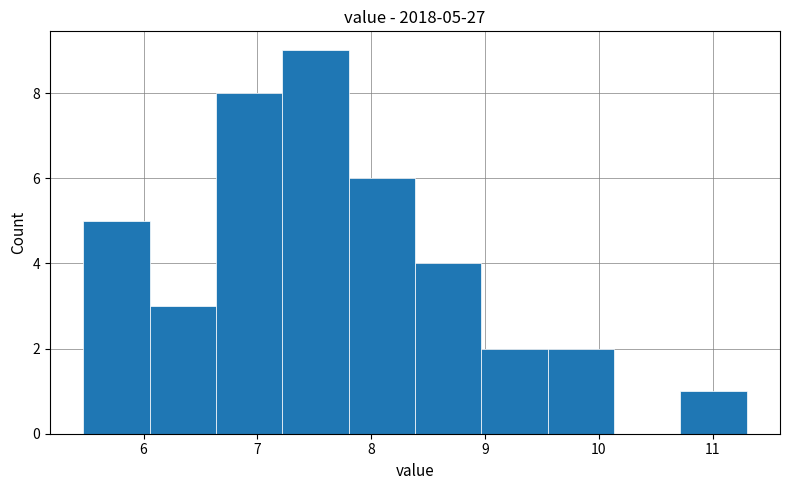

Over which range of the x-axis is the bar tallest?

7.2 to 7.8